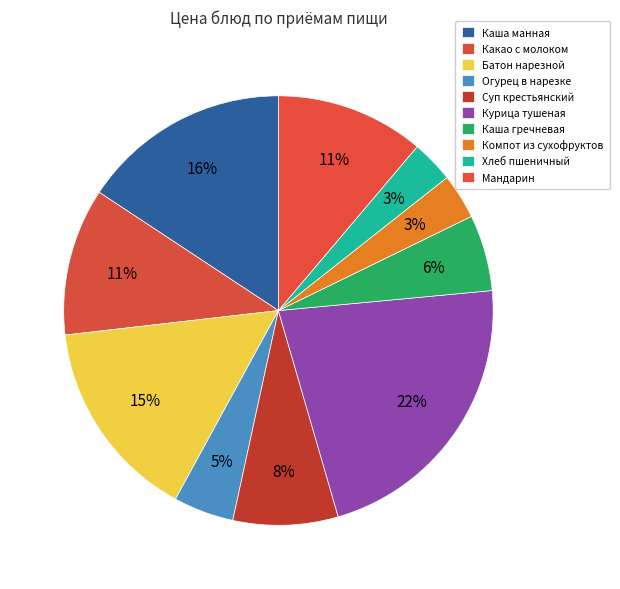

How many segments does this pie chart have?

10